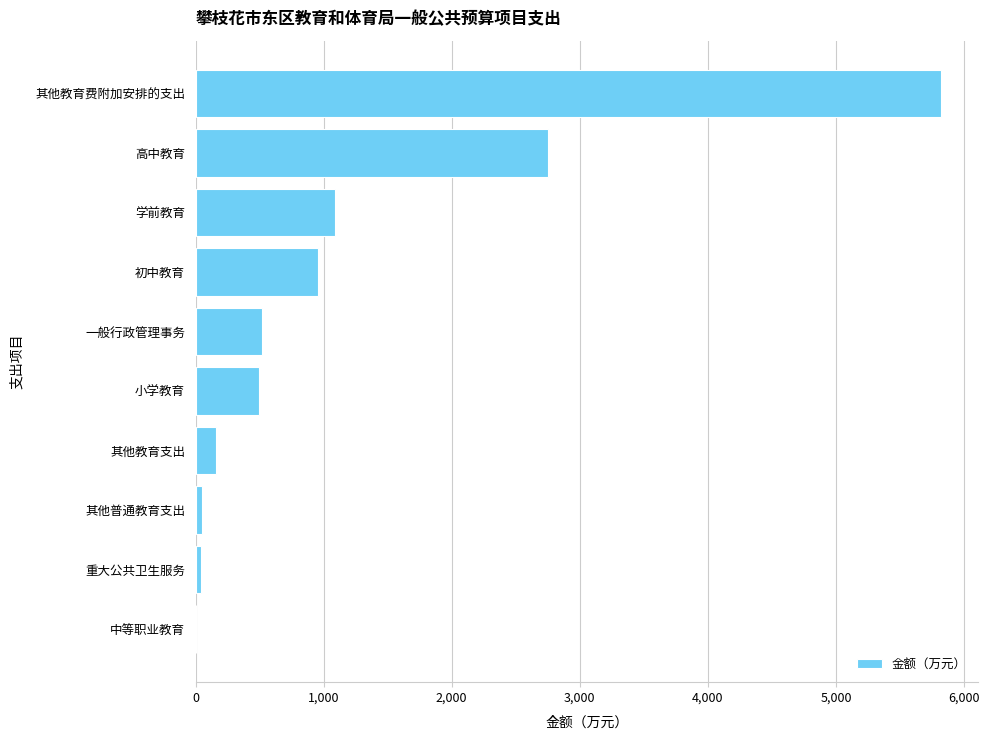

Which label corresponds to the largest value in the chart?

其他教育费附加安排的支出